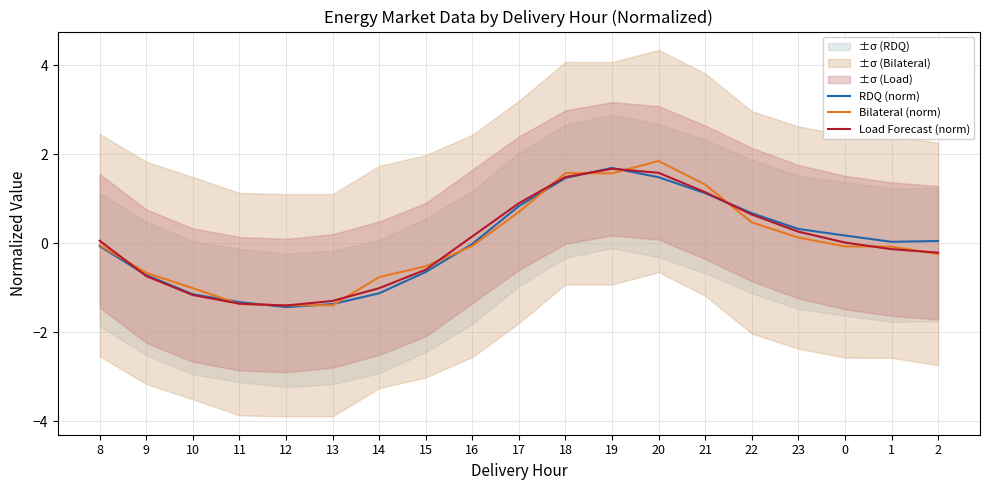

What is the maximum value shown in the chart?

1.8